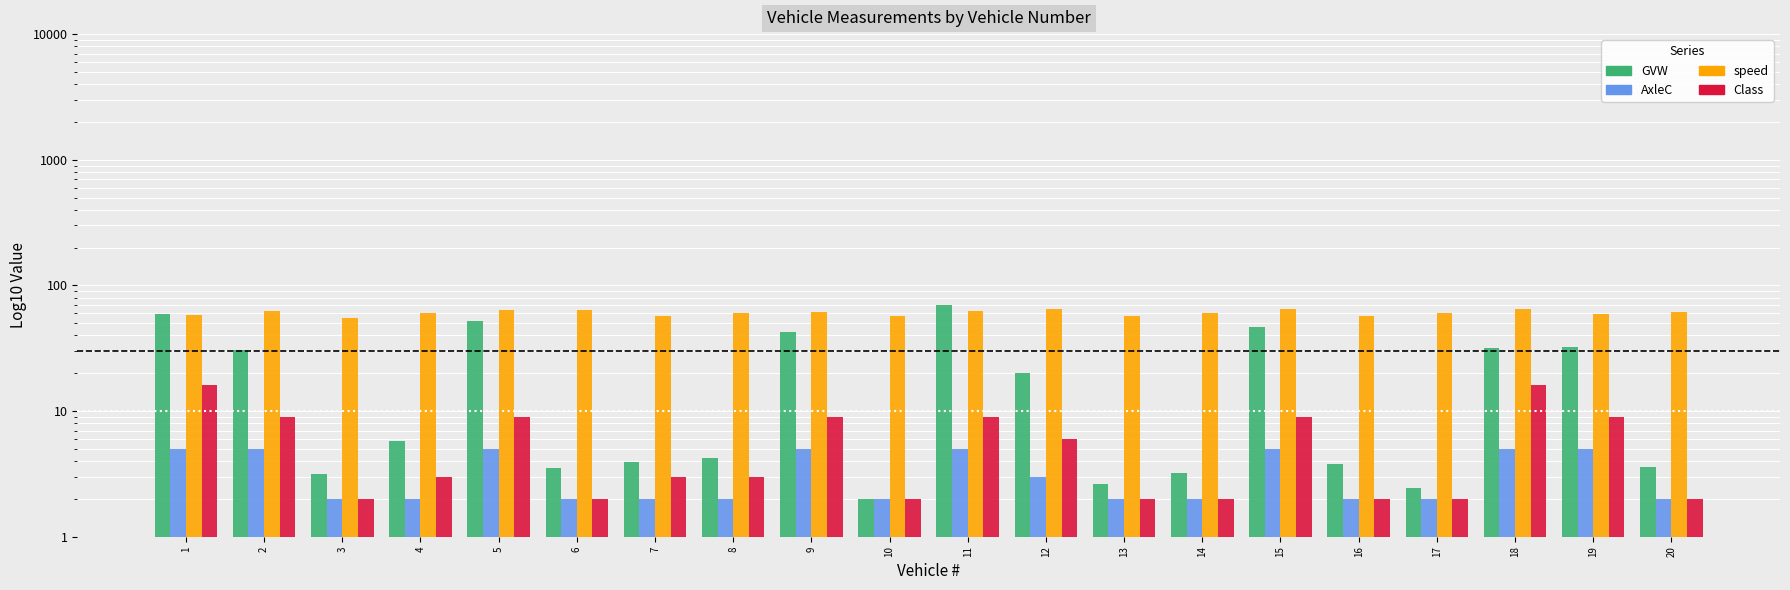

Which category has the lowest value across all series?

3